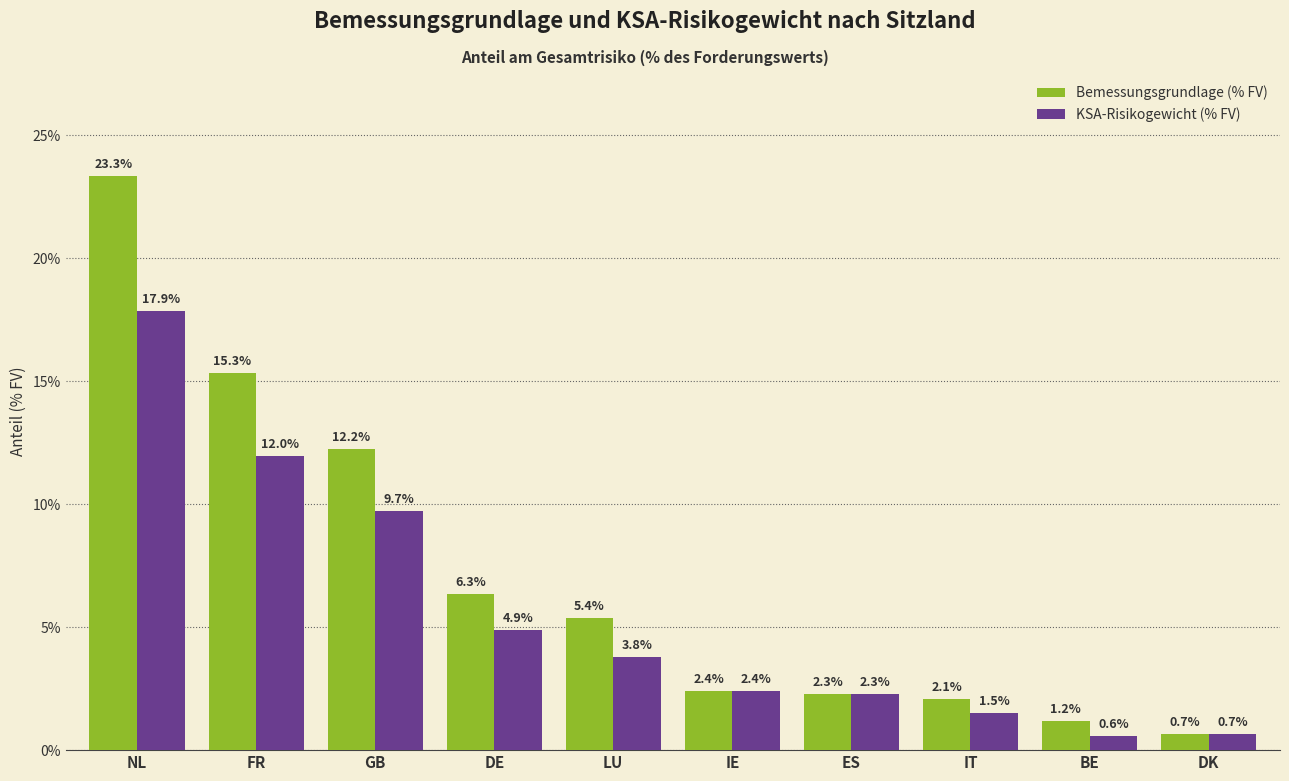

Is the value of KSA-Risikogewicht (% FV) at IE greater than the value of Bemessungsgrundlage (% FV) at NL?

No